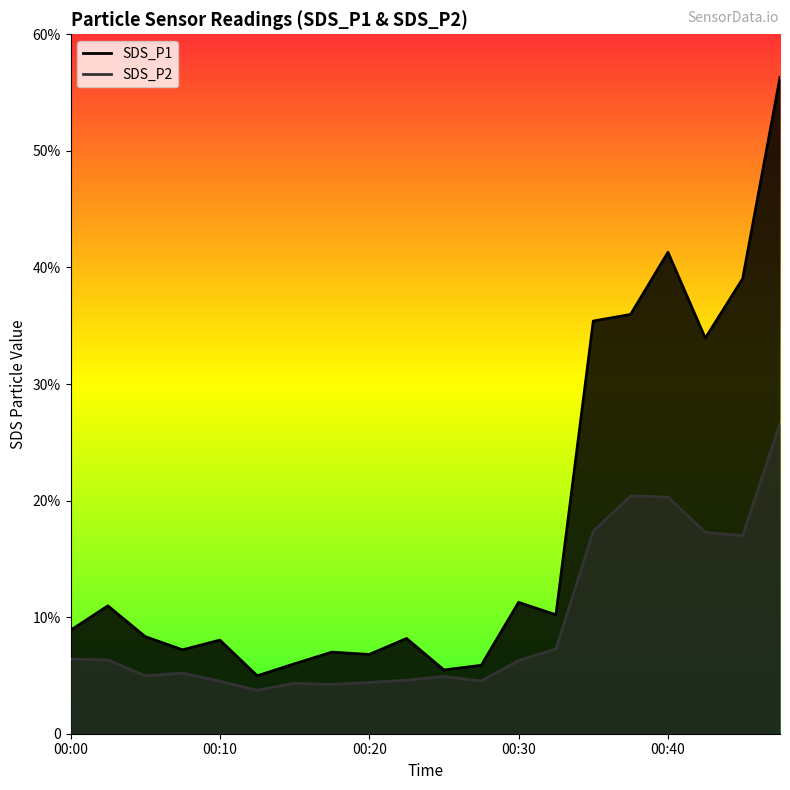

Where is the first local maximum for SDS_P1?

00:03